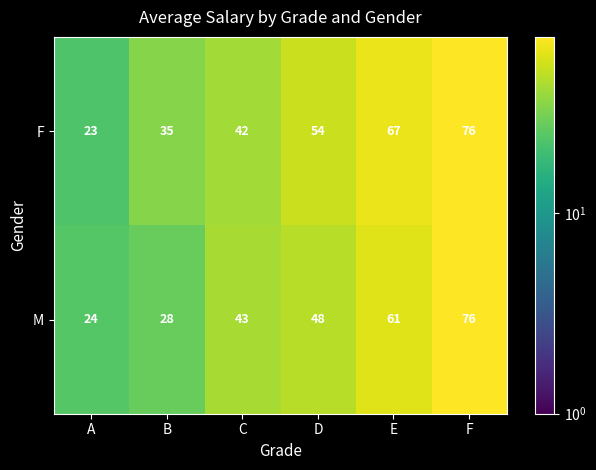

How many data points in M are less than 48?

3